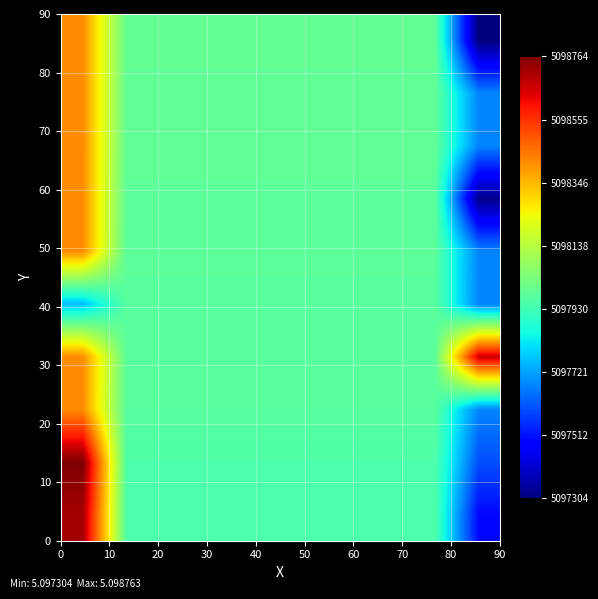

How many distinct data groups are displayed?

10